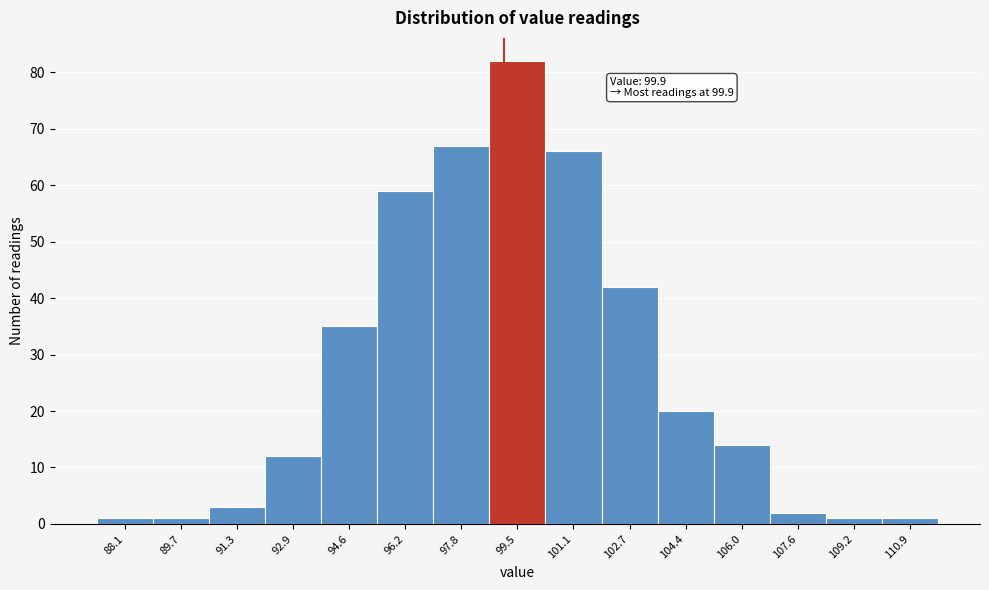

Reading left to right, transcribe all the data shown in this chart.

88.1=1	89.7=1	91.3=3	92.9=12	94.6=35	96.2=59	97.8=67	99.5=82	101.1=66	102.7=42	104.4=20	106.0=14	107.6=2	109.2=1	110.9=1